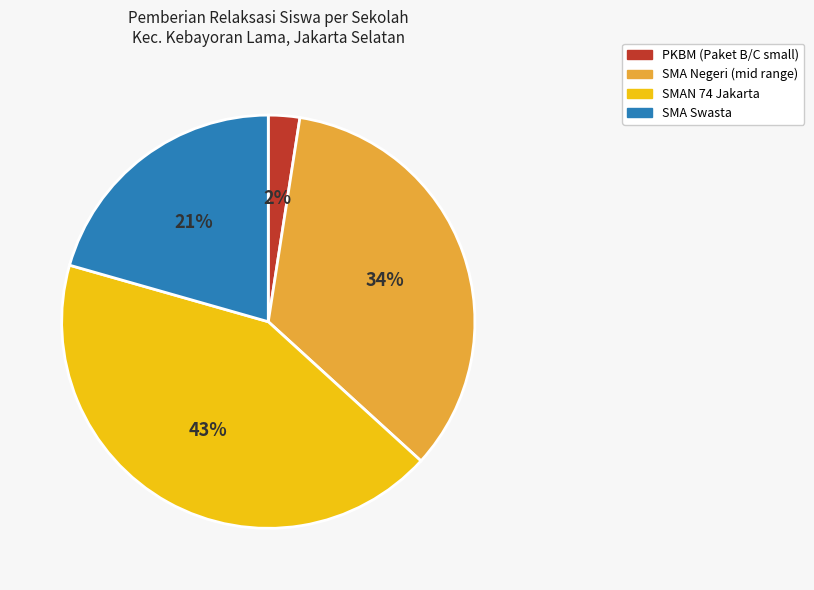

To the nearest percent, what is the average slice percentage?

25%